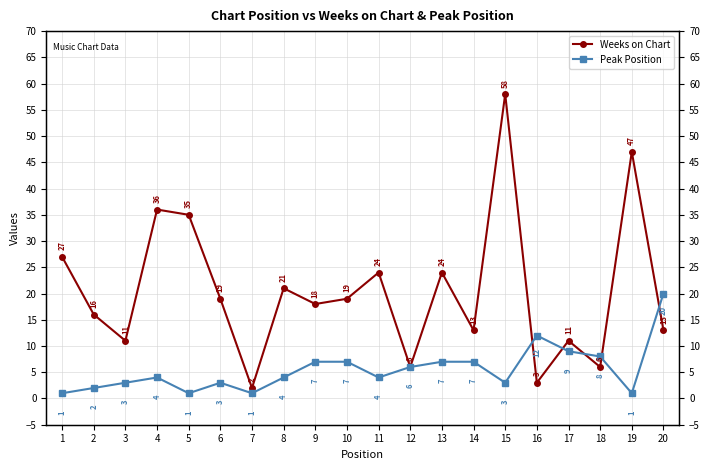

What is the difference between the Weeks on Chart values at 19 and 14?

34